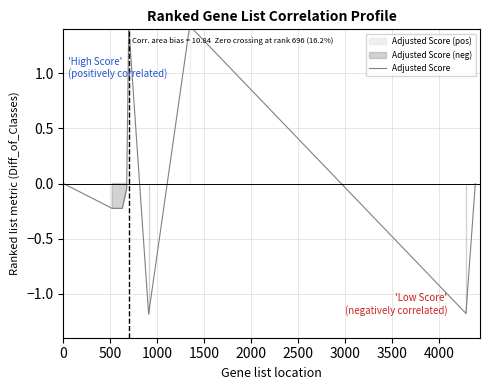

How many data points does each series have?

9